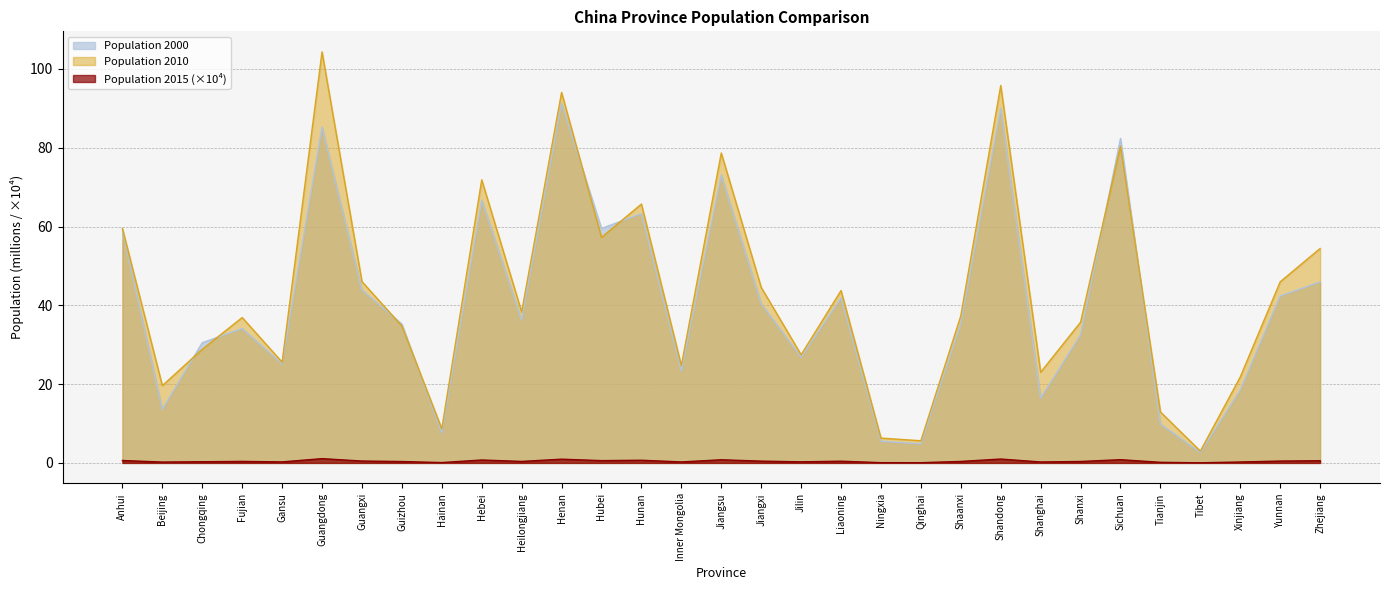

Reading right to left, what are all the values shown in this chart?

Population 2000: Zhejiang=45.9	Yunnan=42.4	Xinjiang=18.5	Tibet=2.6	Tianjin=9.8	Sichuan=82.3	Shanxi=32.5	Shanghai=16.4	Shandong=90.0	Shaanxi=35.4	Qinghai=4.8	Ningxia=5.5	Liaoning=41.8	Jilin=26.8	Jiangxi=40.4	Jiangsu=73.0	Inner Mongolia=23.3	Hunan=63.3	Hubei=59.5	Henan=91.2	Heilongjiang=36.2	Hebei=66.7	Hainan=7.6	Guizhou=35.2	Guangxi=43.9	Guangdong=85.2	Gansu=25.1	Fujian=34.1	Chongqing=30.5	Beijing=13.6	Anhui=59.0
Population 2010: Zhejiang=54.4	Yunnan=46.0	Xinjiang=21.8	Tibet=3.0	Tianjin=12.9	Sichuan=80.4	Shanxi=35.7	Shanghai=23.0	Shandong=95.8	Shaanxi=37.3	Qinghai=5.6	Ningxia=6.3	Liaoning=43.7	Jilin=27.5	Jiangxi=44.6	Jiangsu=78.7	Inner Mongolia=24.7	Hunan=65.7	Hubei=57.2	Henan=94.0	Heilongjiang=38.3	Hebei=71.9	Hainan=8.7	Guizhou=34.7	Guangxi=46.0	Guangdong=104.3	Gansu=25.6	Fujian=36.9	Chongqing=28.8	Beijing=19.6	Anhui=59.5
Population 2015: Zhejiang=0.6	Yunnan=0.5	Xinjiang=0.2	Tibet=0.0	Tianjin=0.2	Sichuan=0.8	Shanxi=0.4	Shanghai=0.2	Shandong=1.0	Shaanxi=0.4	Qinghai=0.1	Ningxia=0.1	Liaoning=0.4	Jilin=0.3	Jiangxi=0.5	Jiangsu=0.8	Inner Mongolia=0.3	Hunan=0.7	Hubei=0.6	Henan=0.9	Heilongjiang=0.4	Hebei=0.7	Hainan=0.1	Guizhou=0.4	Guangxi=0.5	Guangdong=1.1	Gansu=0.3	Fujian=0.4	Chongqing=0.3	Beijing=0.2	Anhui=0.6